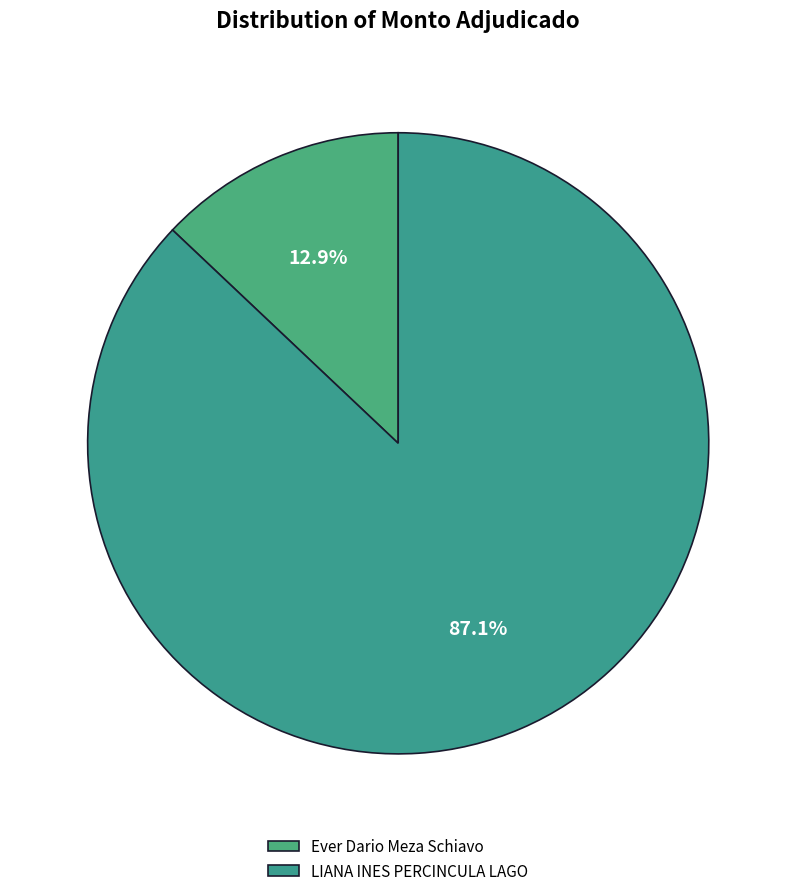

Count the number of slices in the pie.

2